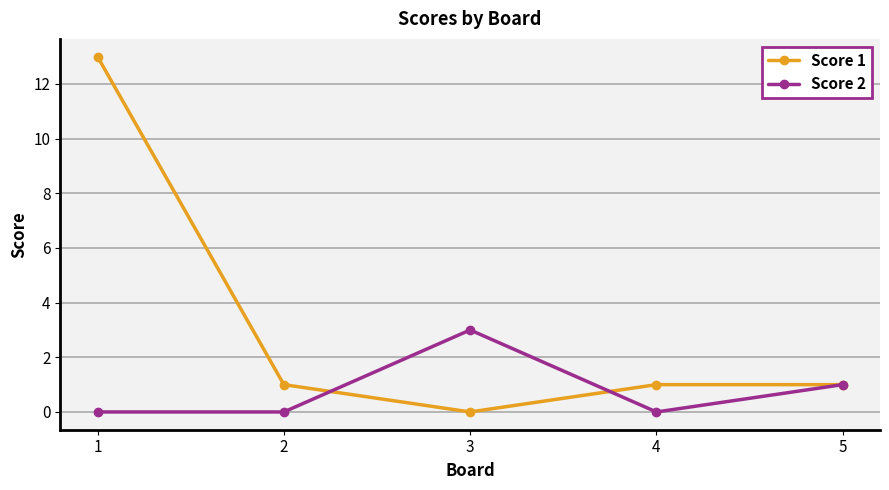

What is the greatest value displayed?

13